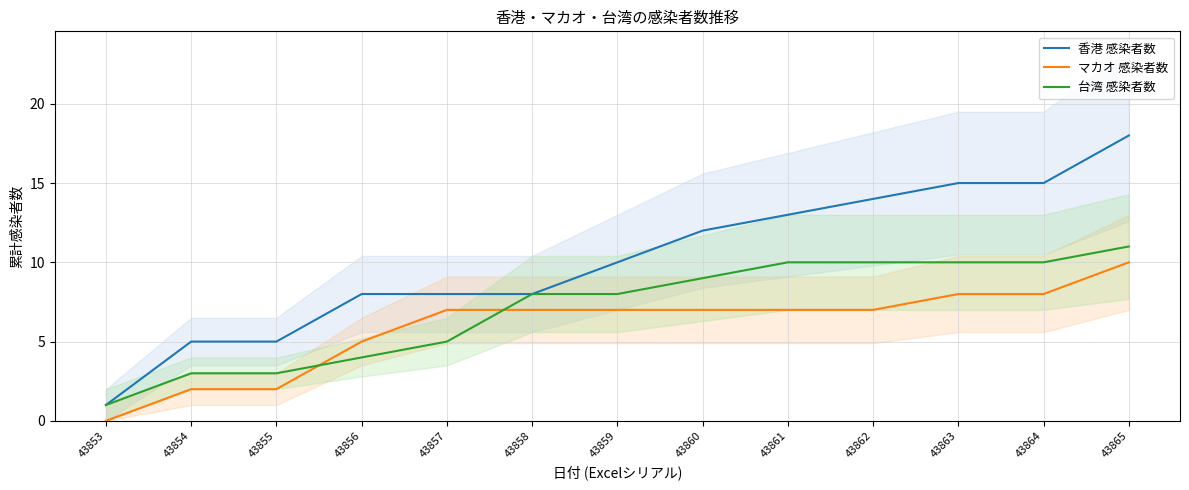

Which series has the widest spread of values?

香港 感染者数